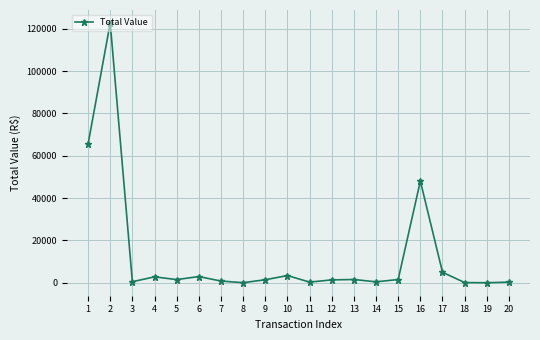

What is the sum of all values?

260224.6